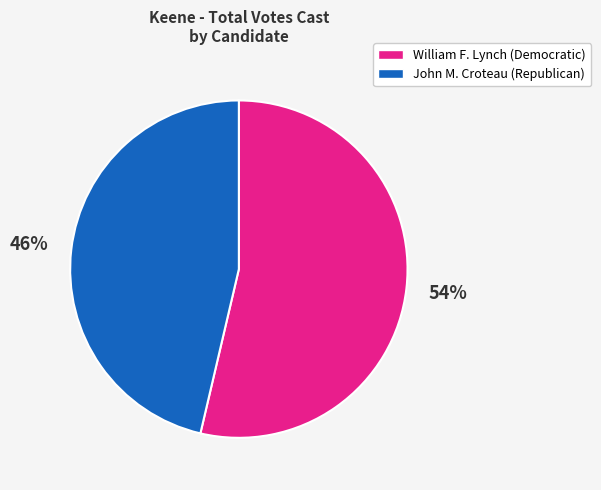

Is there any slice that represents more than half of the pie?

Yes